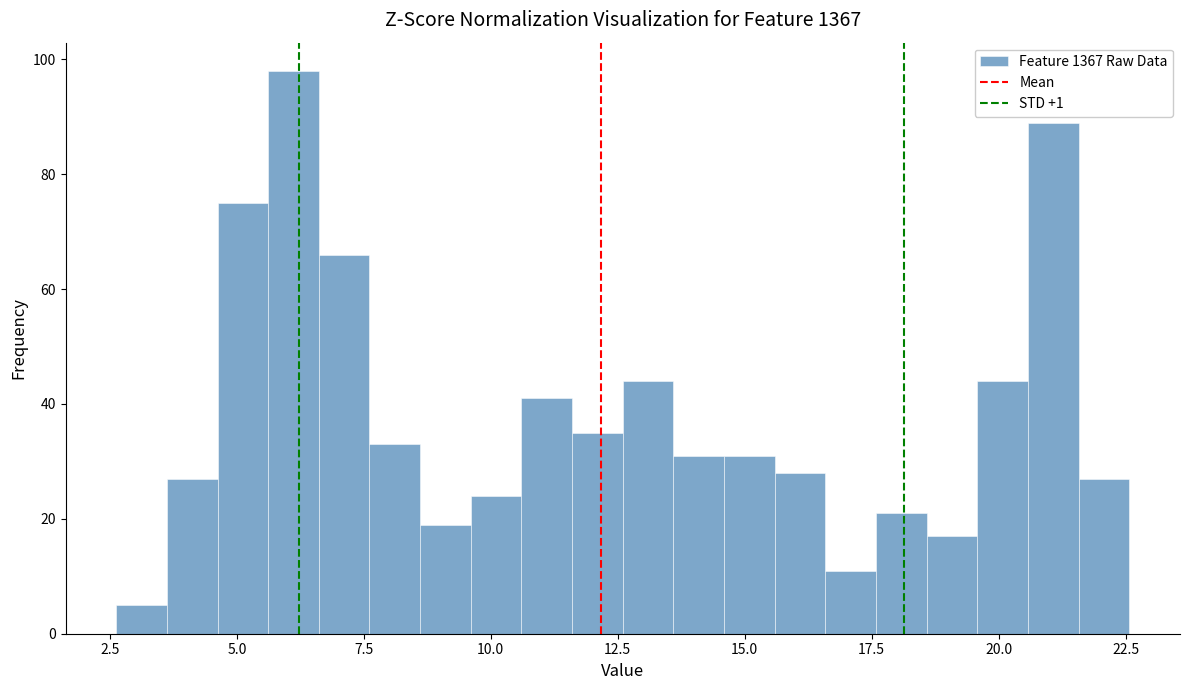

Around what value on the x-axis is the tallest bar? Give the approximate position of its centre, as read against the axis.

6.0